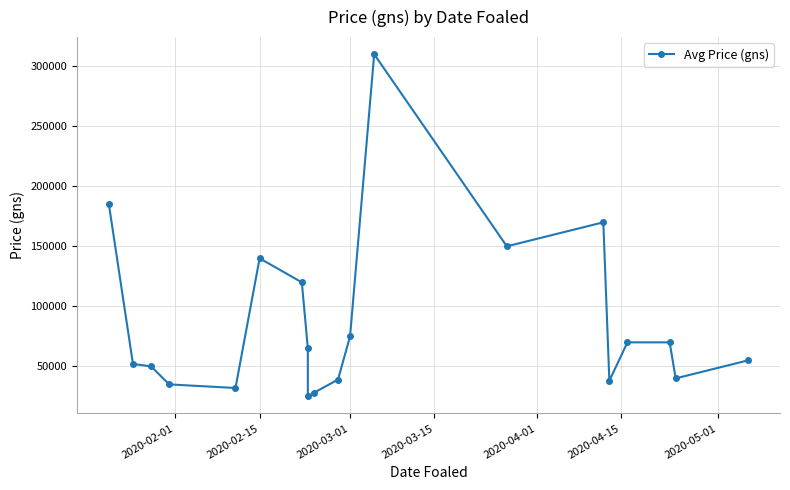

The chart shows a value of 107204 at 16. True or false?

False